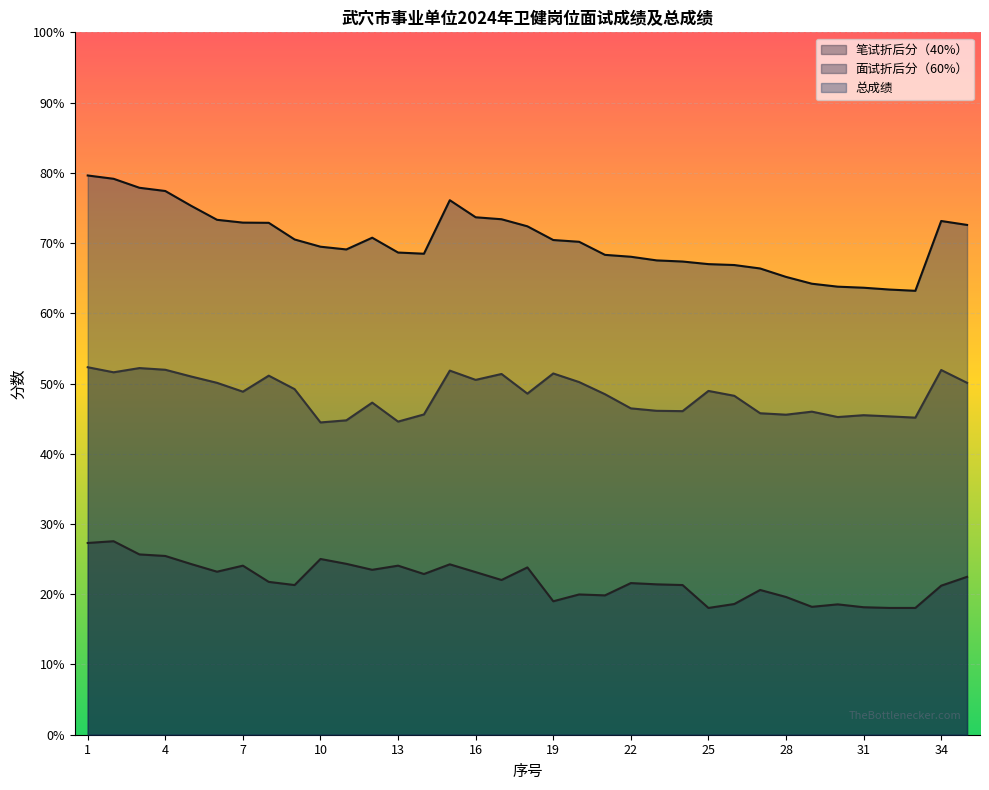

What are all the series names shown in the legend?

笔试折后分（40%）, 面试折后分（60%）, 总成绩